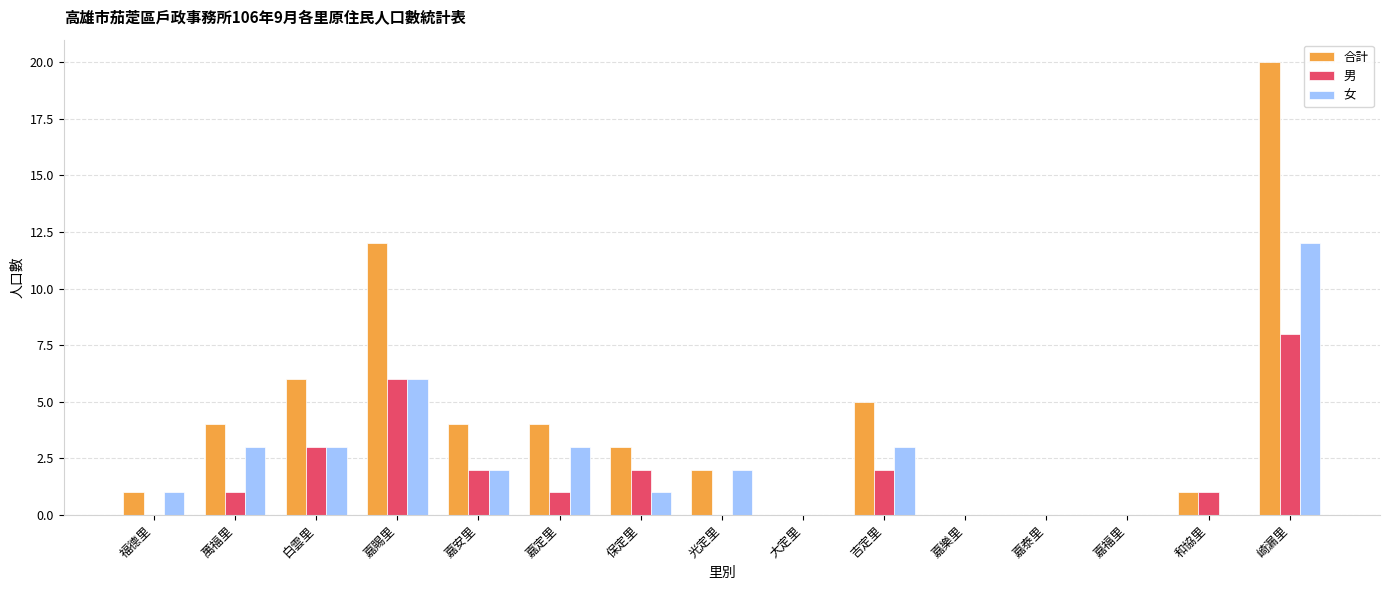

How many 男 values are between 0 and 2?

12